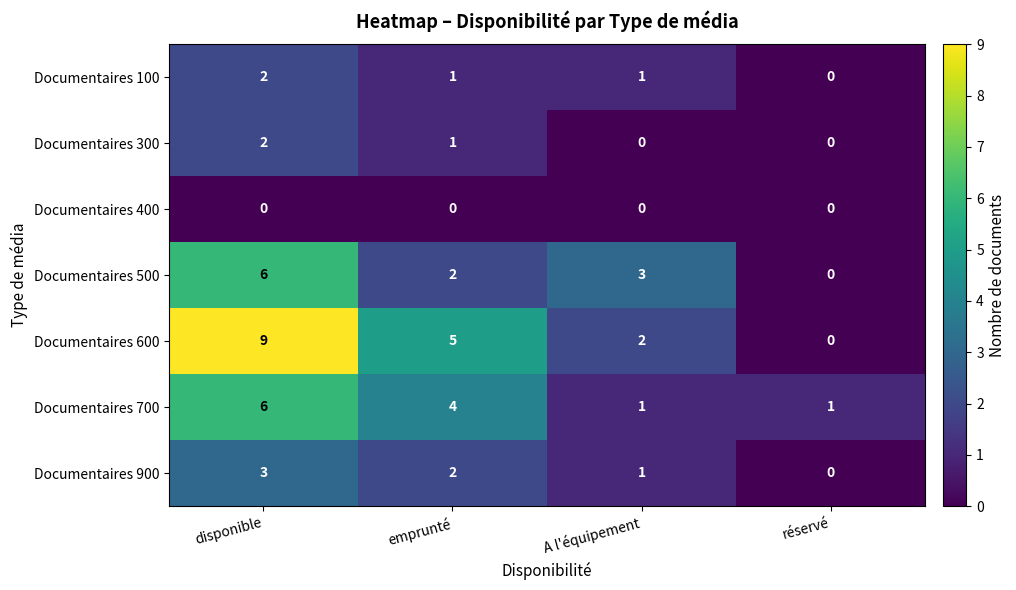

Reading left to right, transcribe all the data shown in this chart.

Documentaires 100: disponible=2	emprunté=1	A l'équipement=1	réservé=0
Documentaires 300: disponible=2	emprunté=1	A l'équipement=0	réservé=0
Documentaires 400: disponible=0	emprunté=0	A l'équipement=0	réservé=0
Documentaires 500: disponible=6	emprunté=2	A l'équipement=3	réservé=0
Documentaires 600: disponible=9	emprunté=5	A l'équipement=2	réservé=0
Documentaires 700: disponible=6	emprunté=4	A l'équipement=1	réservé=1
Documentaires 900: disponible=3	emprunté=2	A l'équipement=1	réservé=0